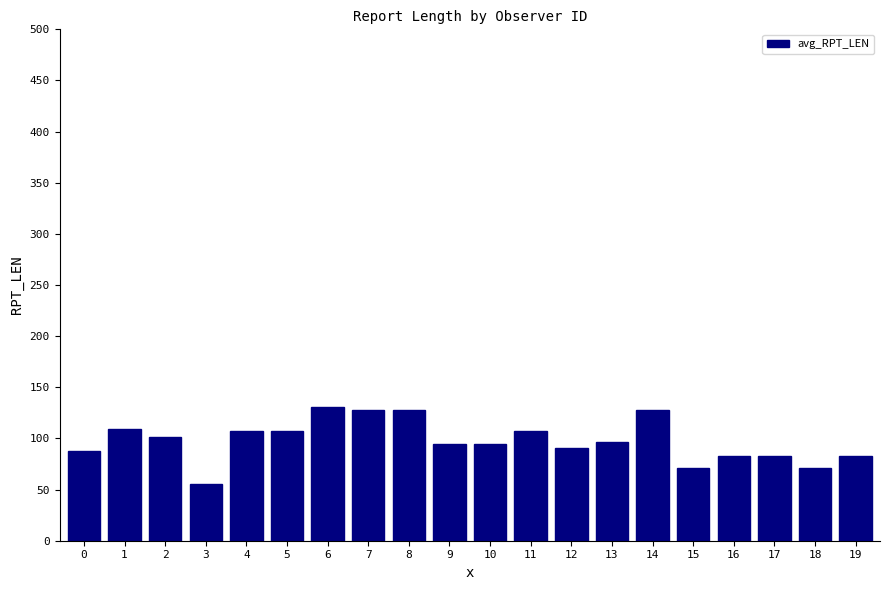

Are the bars horizontal?

No